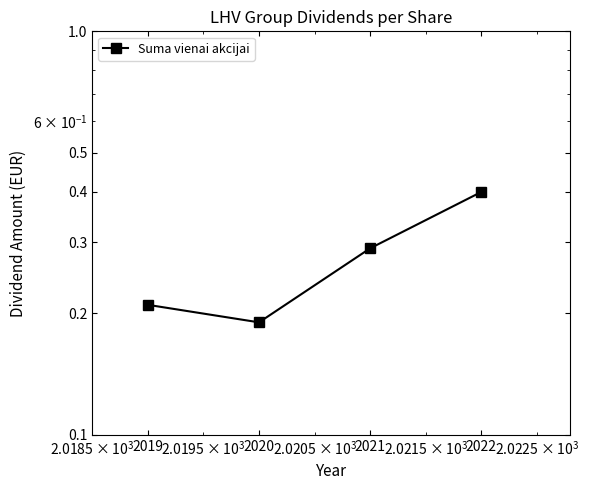

What is the sum of the values at 2022 and 2019?

0.6